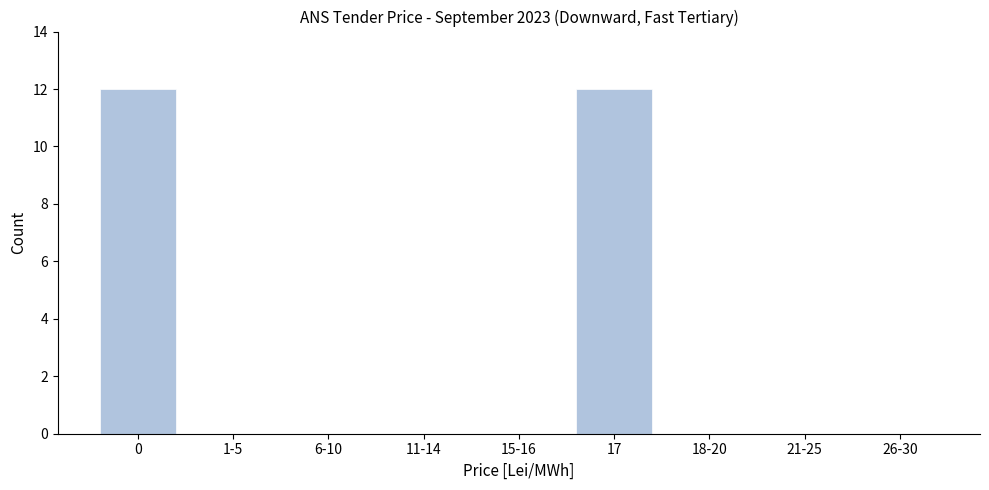

Reading left to right, list all the values displayed in this chart.

0=12	1-5=0	6-10=0	11-14=0	15-16=0	17=12	18-20=0	21-25=0	26-30=0